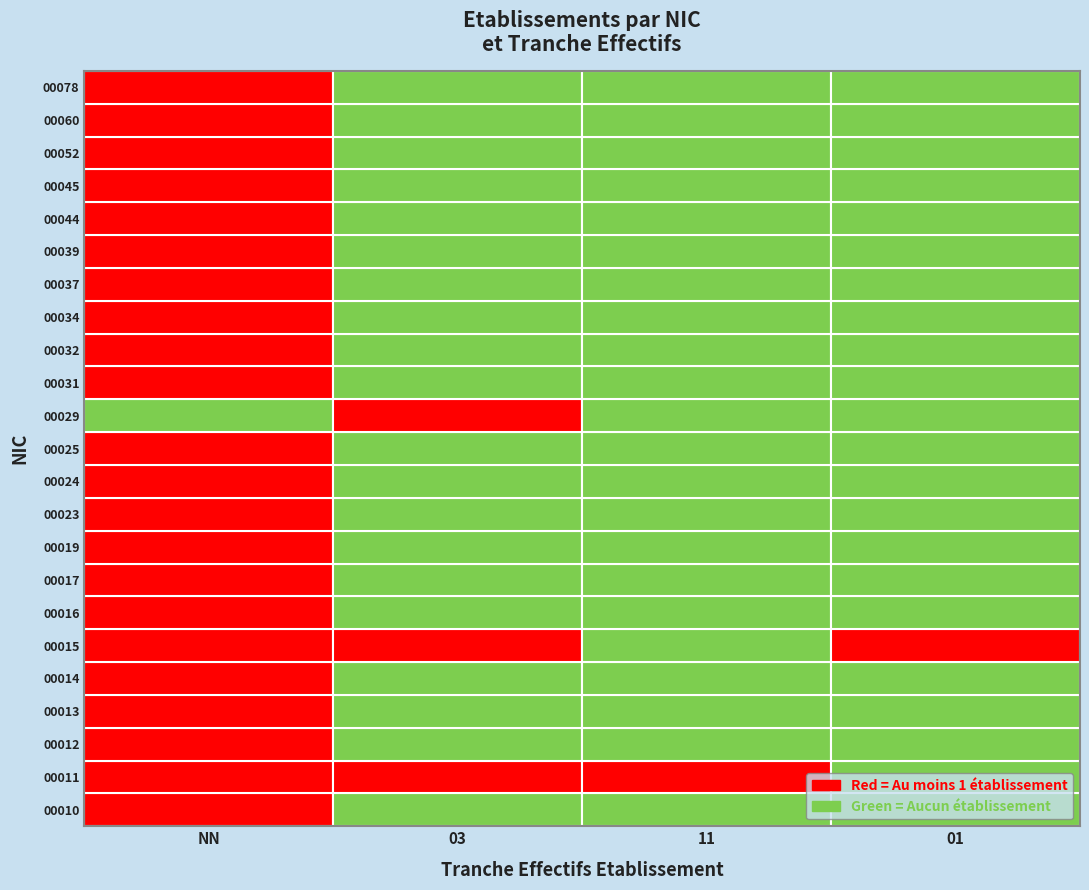

Is the value of 00015 at 03 greater than the value of 00013 at NN?

No